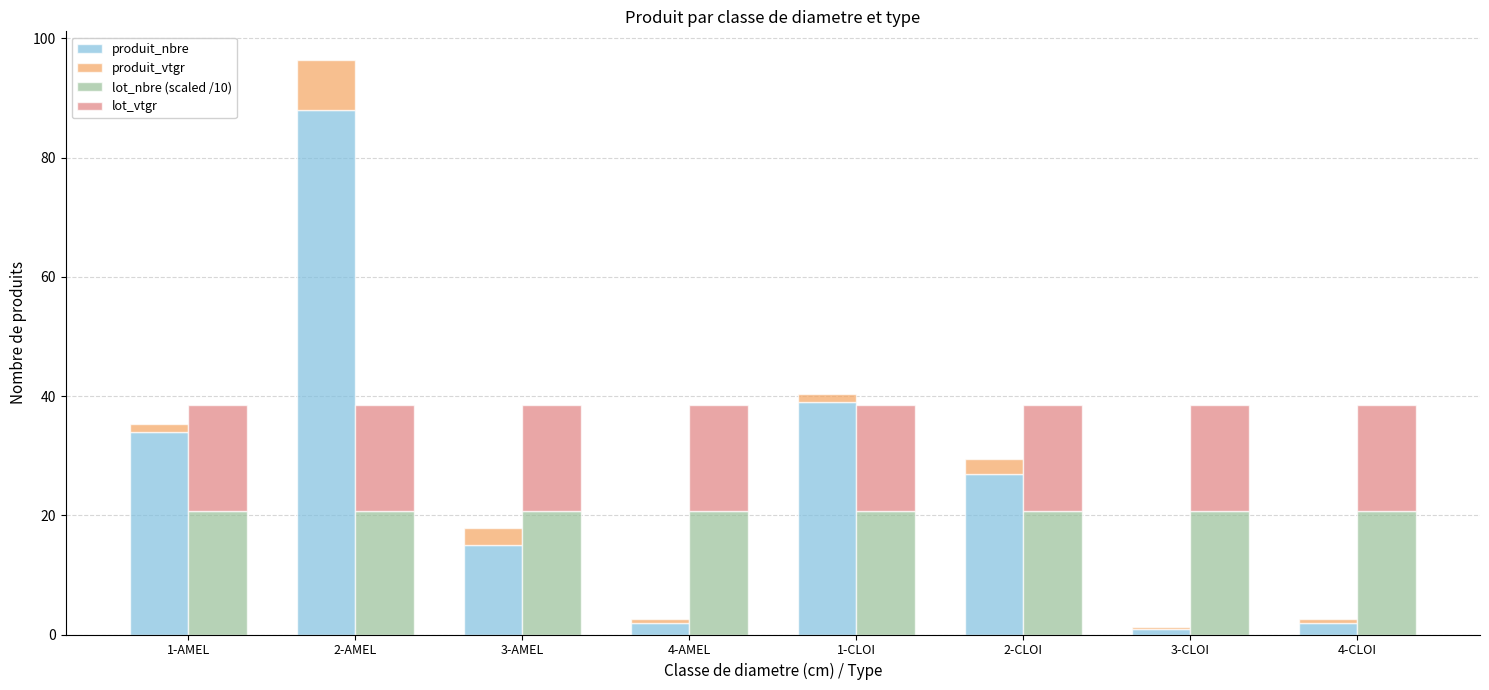

What is the sum of the produit_nbre values at 1-AMEL and 3-CLOI?

35.0